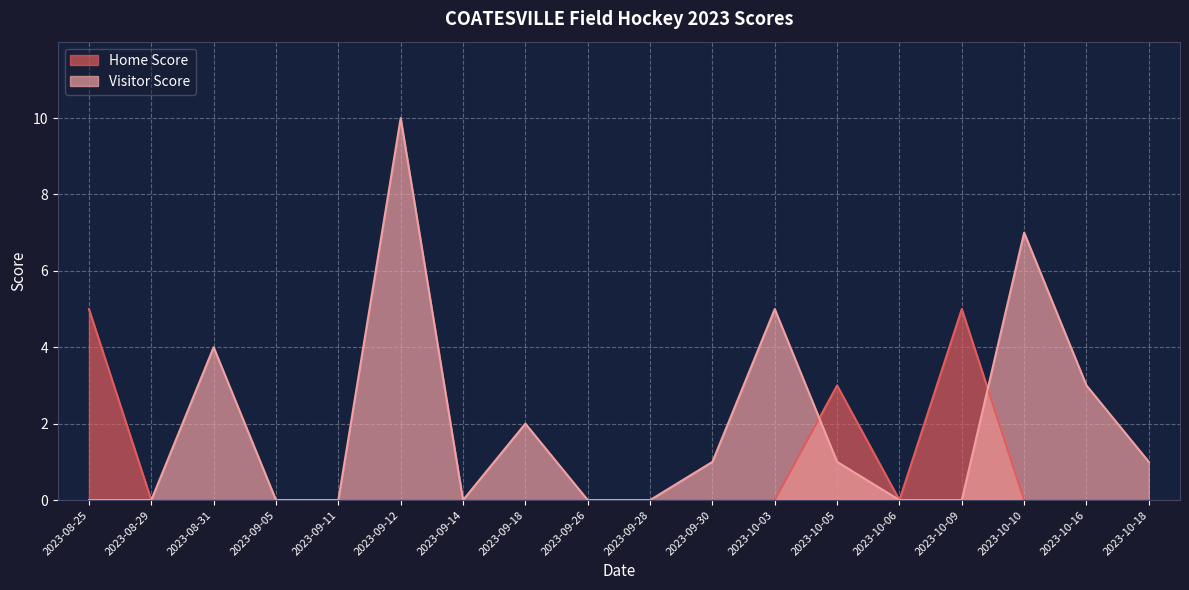

How many values in the Home Score series exceed 0?

3